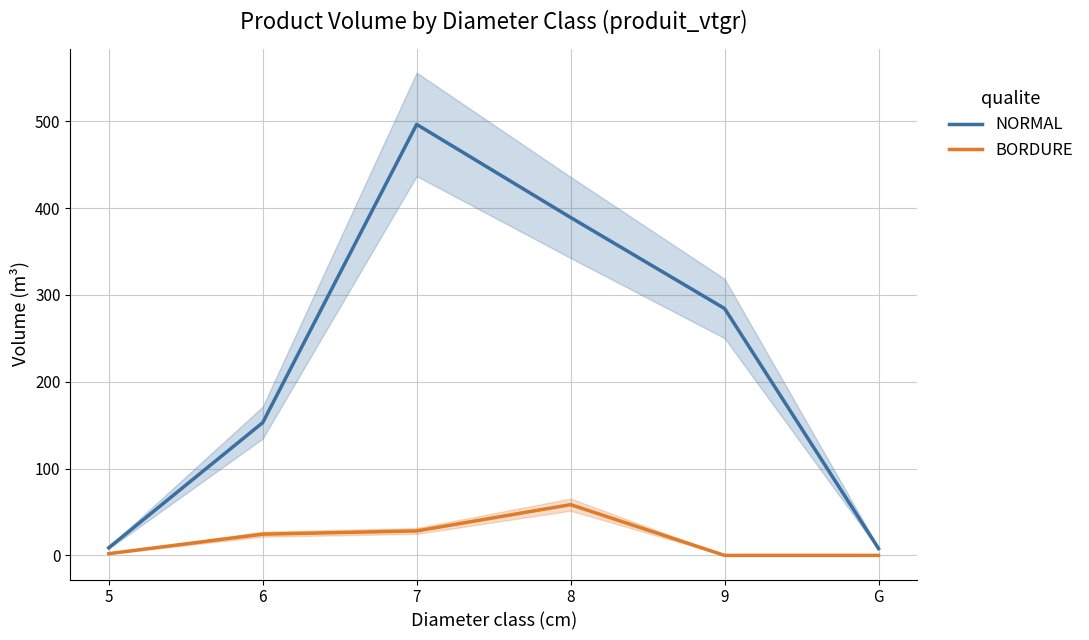

What position from the left is 6?

2